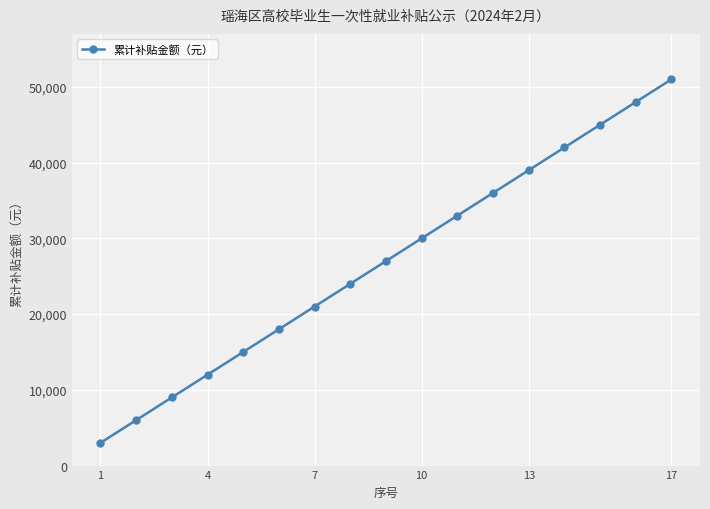

True or false: the data has more than 1 interior local peaks.

False